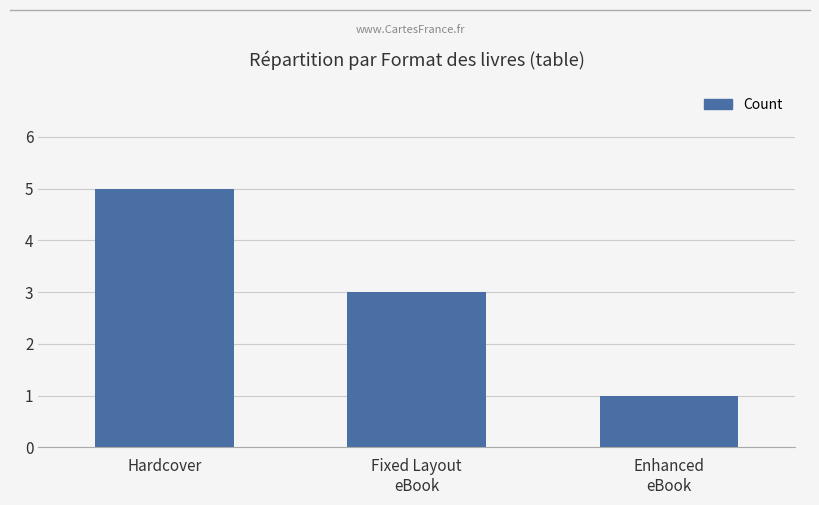

Which label corresponds to the largest value in the chart?

Hardcover